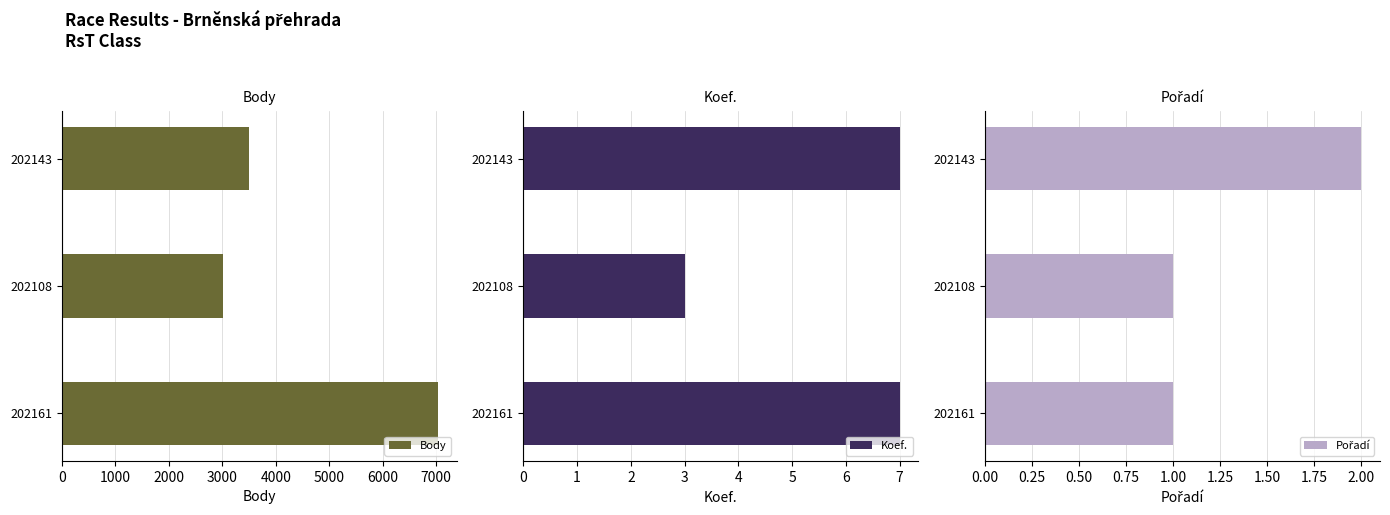

Are the bars grouped side by side (vs. stacked)?

Yes